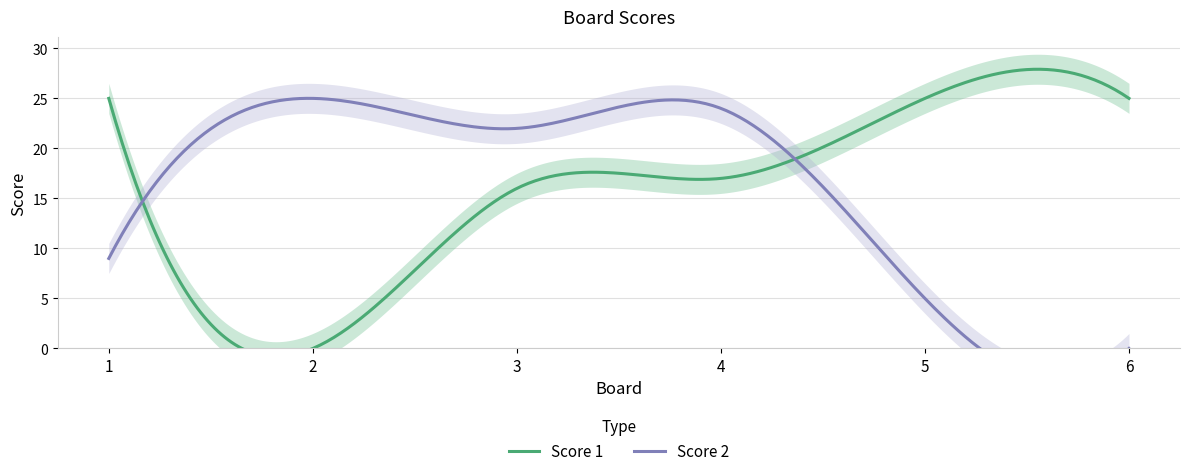

Read the Score 2 value at 2.

25